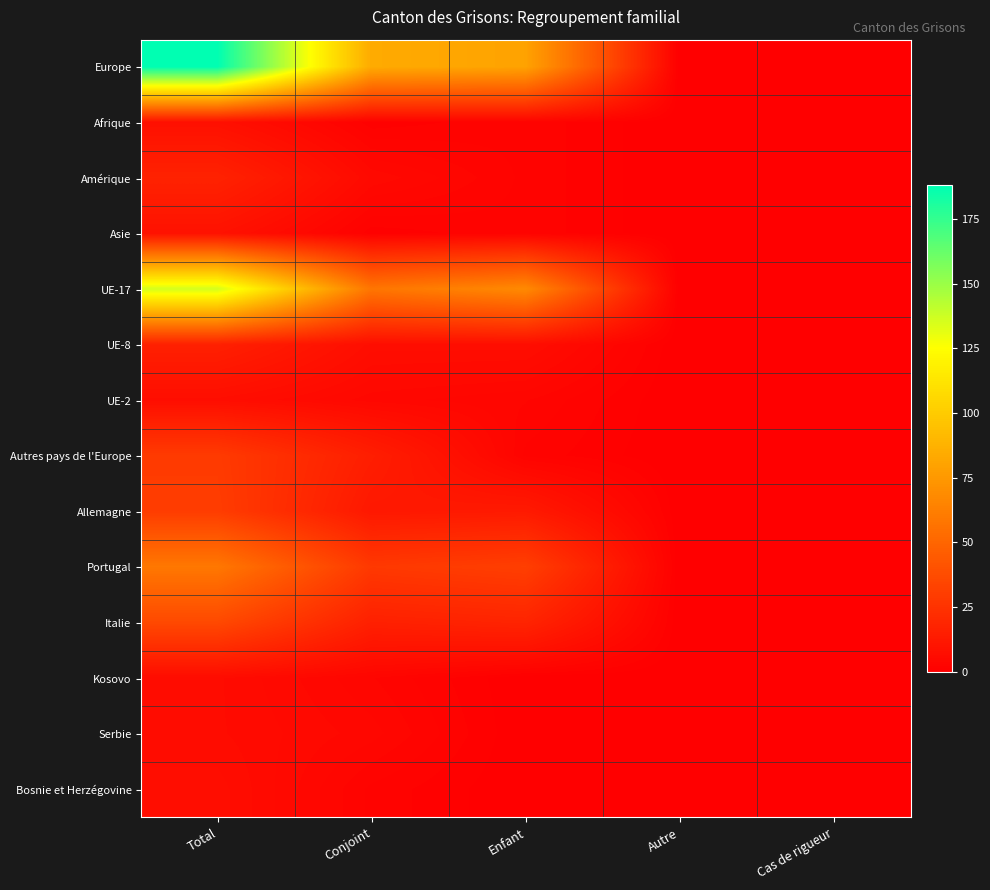

Which series has the largest total across all categories?

Europe